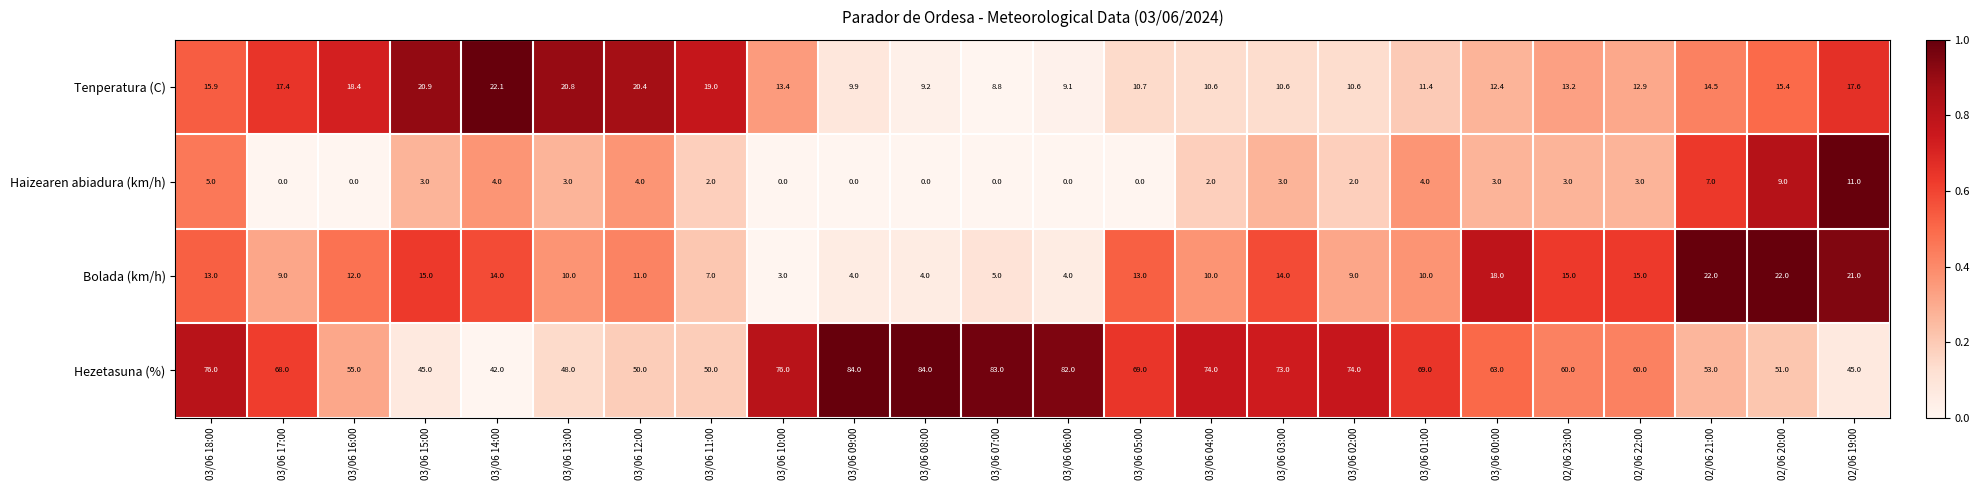

At which category is the sum across all series the highest?

03/06 18:00